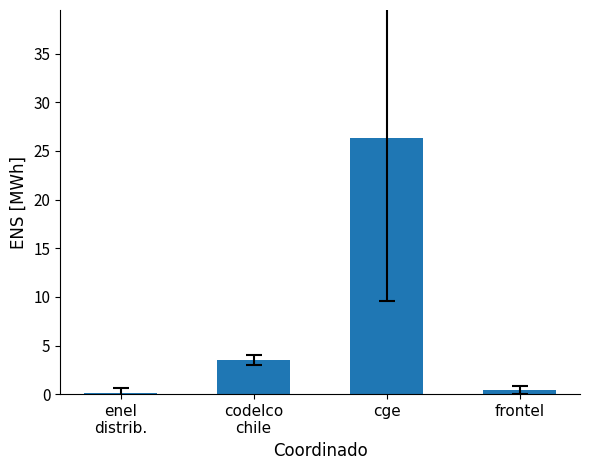

Which category has the highest value across all series?

cge